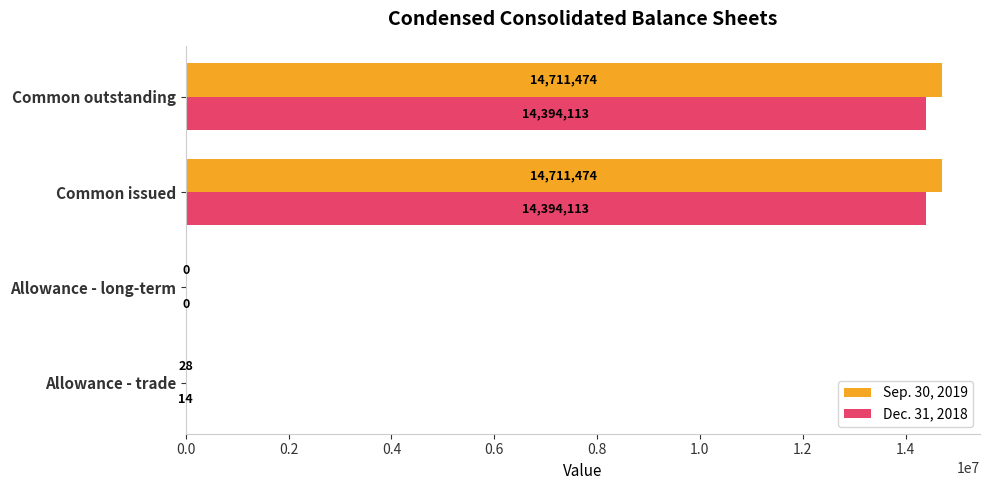

How many positive values does the Dec. 31, 2018 series have?

3